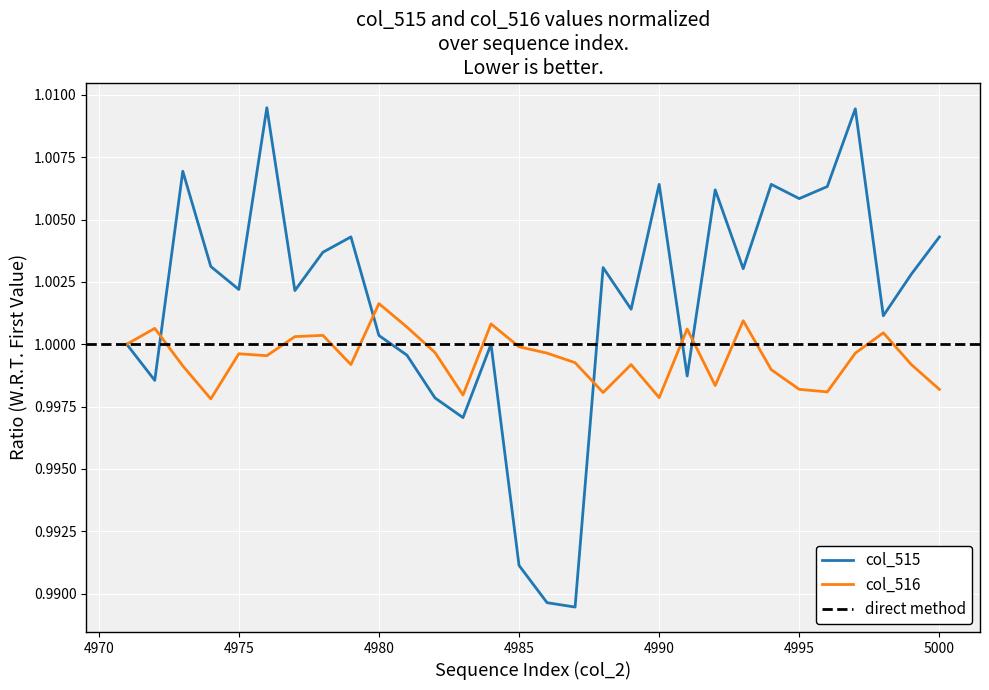

Which has a higher value, 4978 or 4986?

4978